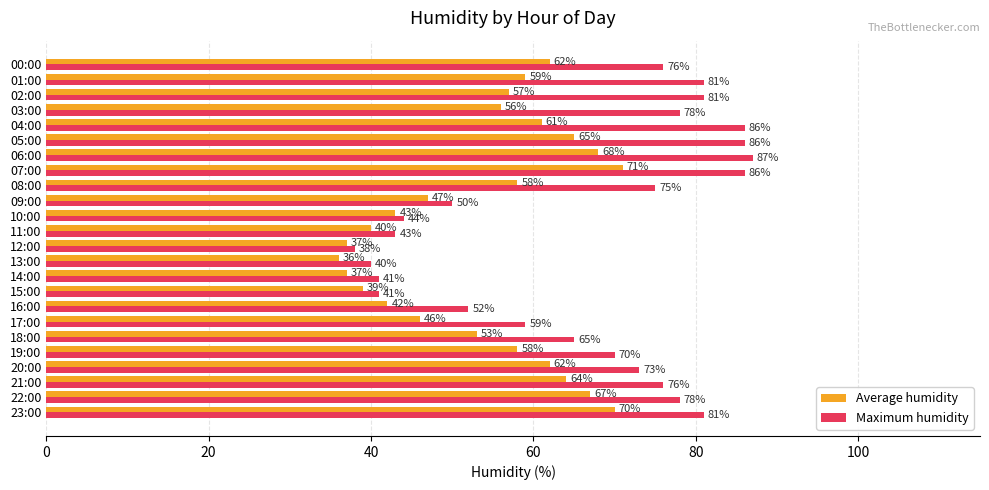

What is the average value of the Maximum humidity series?

66